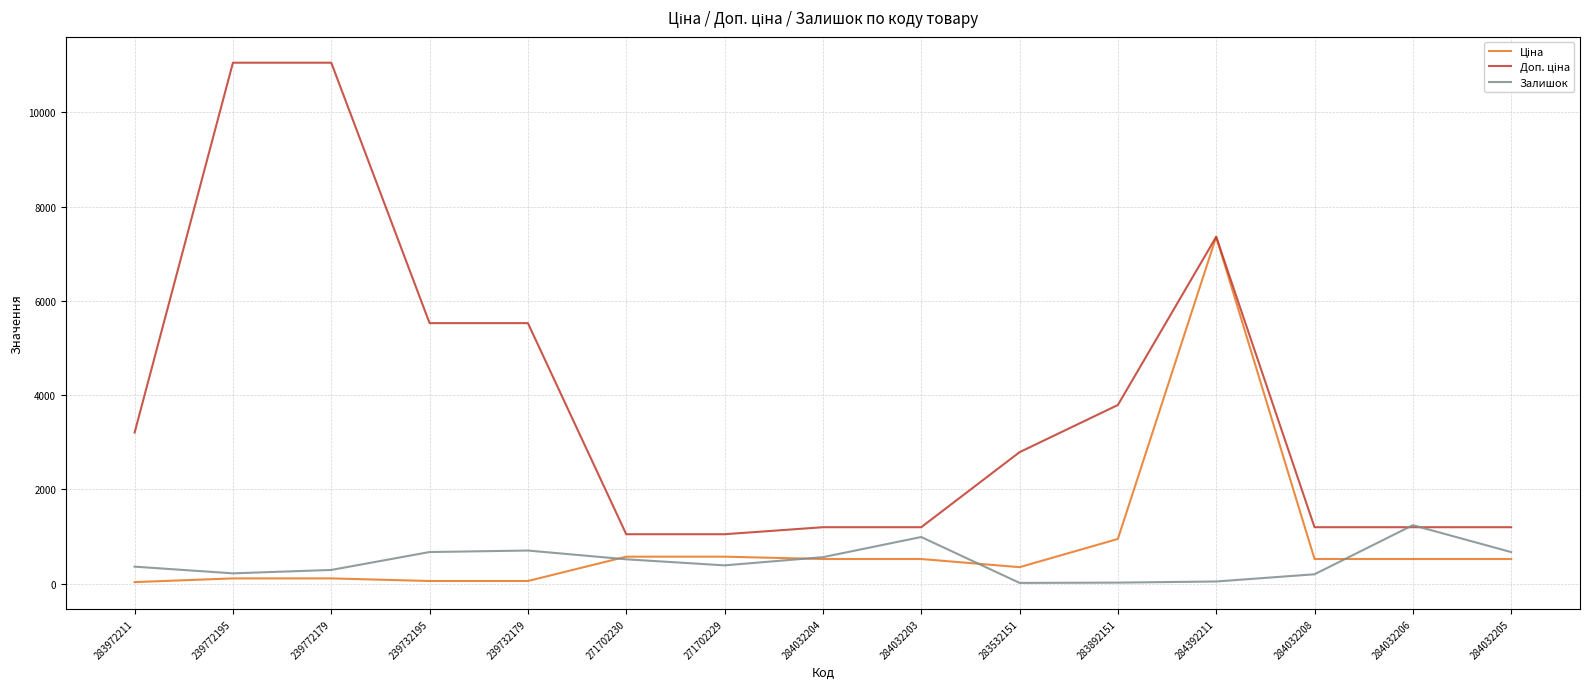

What is the greatest value displayed?

11055.0